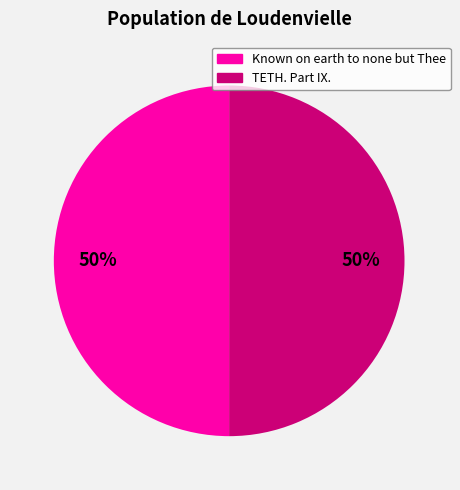

To the nearest percent, what percentage of the pie is Known on earth to none but Thee?

50%